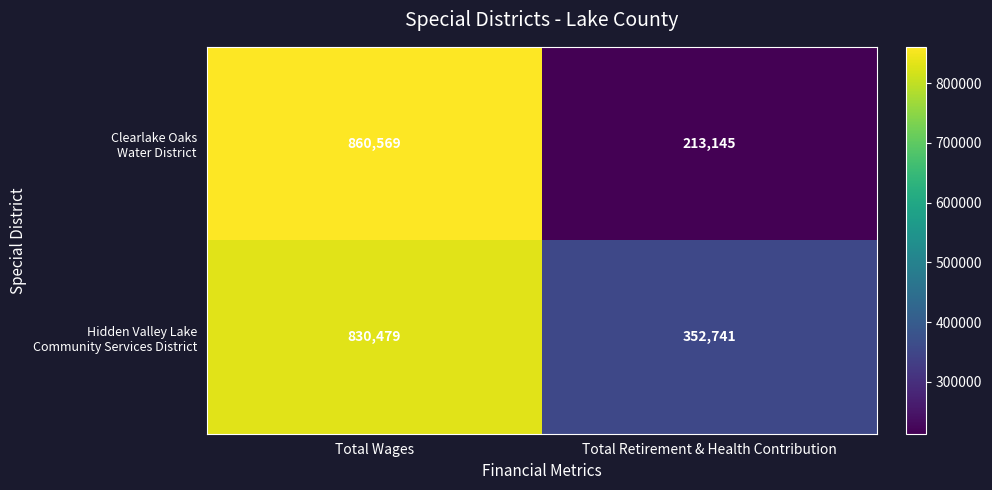

What is the spread (max minus min) of values at Total Retirement & Health Contribution?

139596